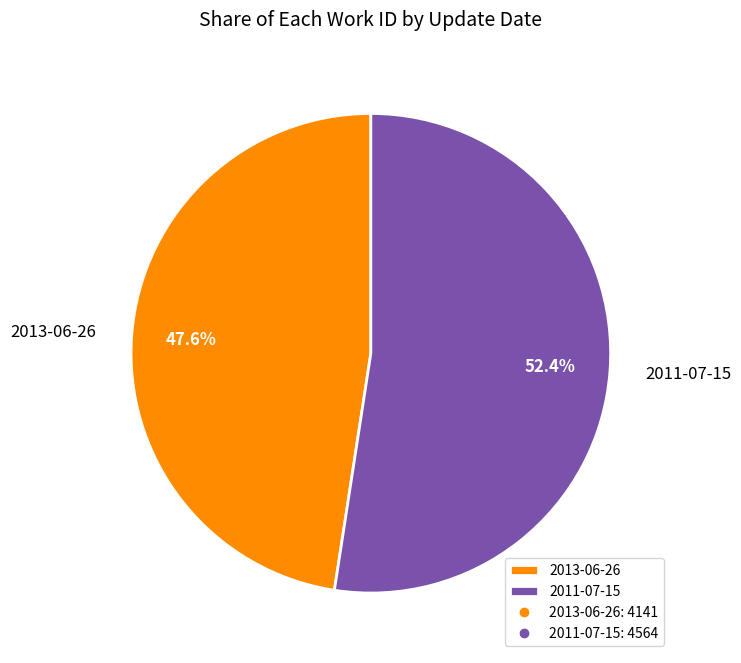

What is the largest slice in the pie chart?

2011-07-15